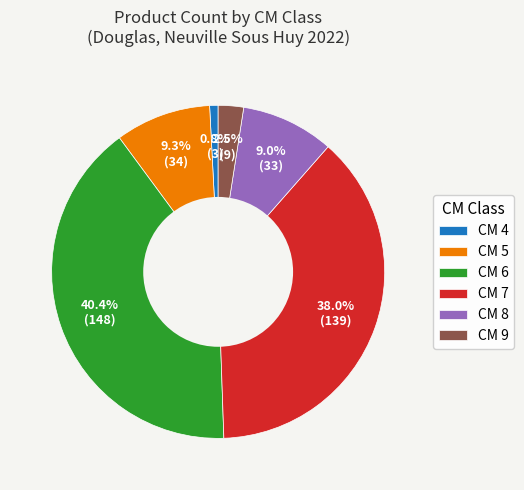

To the nearest percent, what is the average slice percentage?

17%